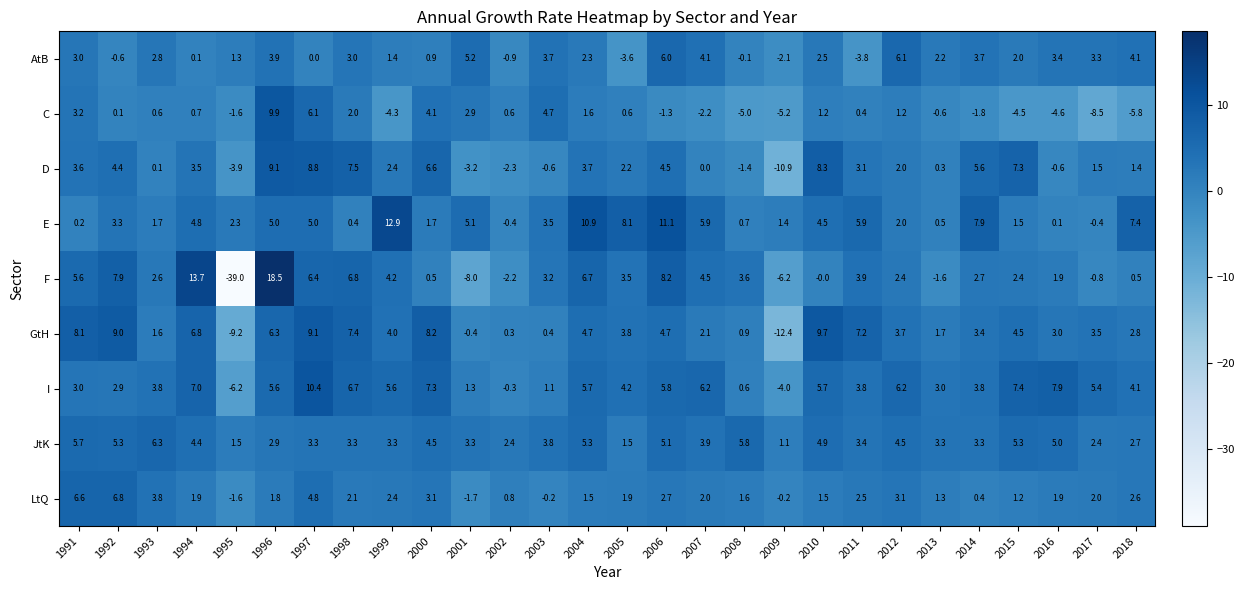

How many distinct data groups are displayed?

9